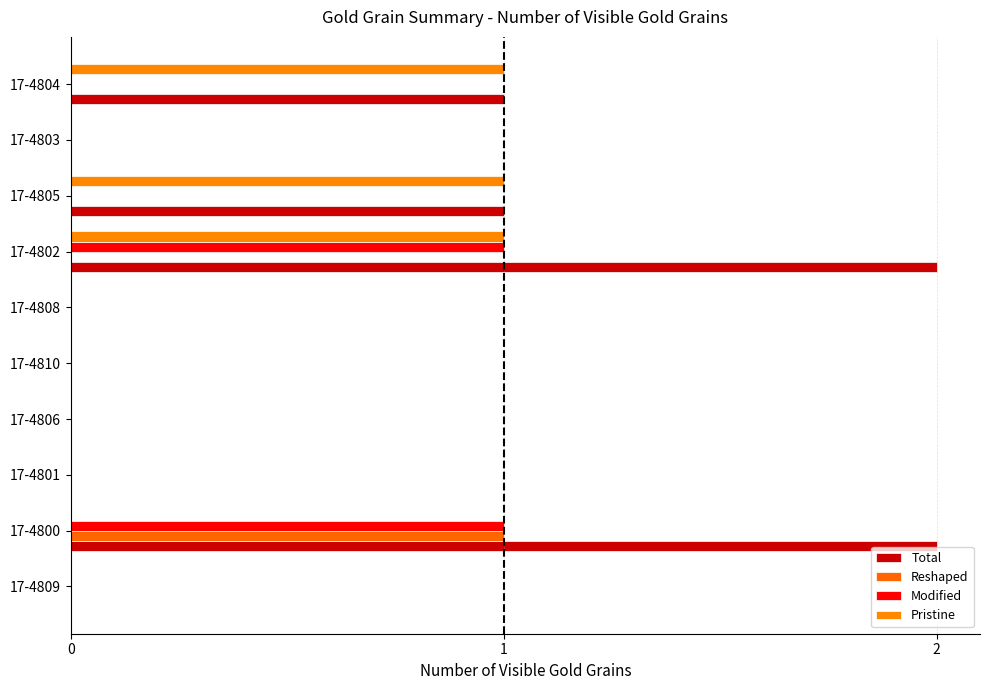

Count the number of data series in this chart.

4